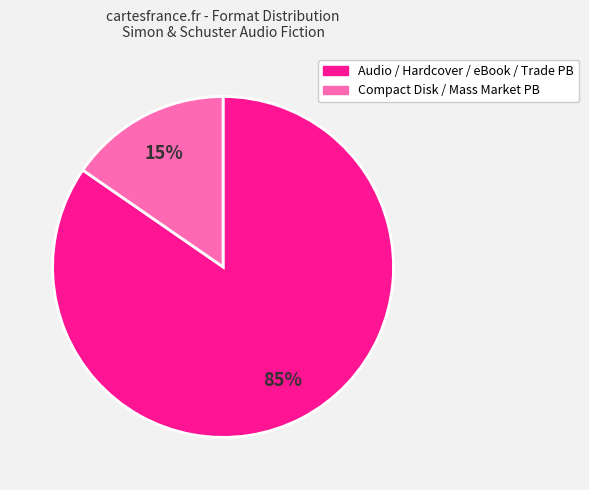

To the nearest percent, what is the average slice percentage?

50%